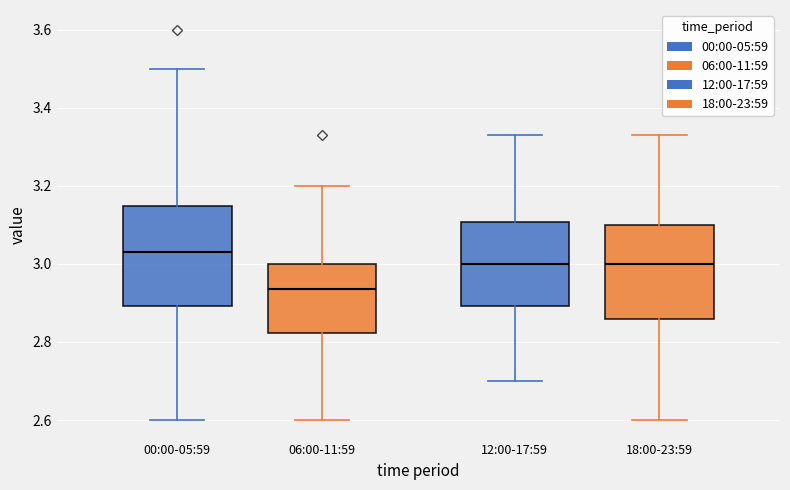

Where does the median line of the box for 12:00-17:59 sit on the y-axis? The values are not printed on the chart, so give them approximately, as read against the axis.

3.00